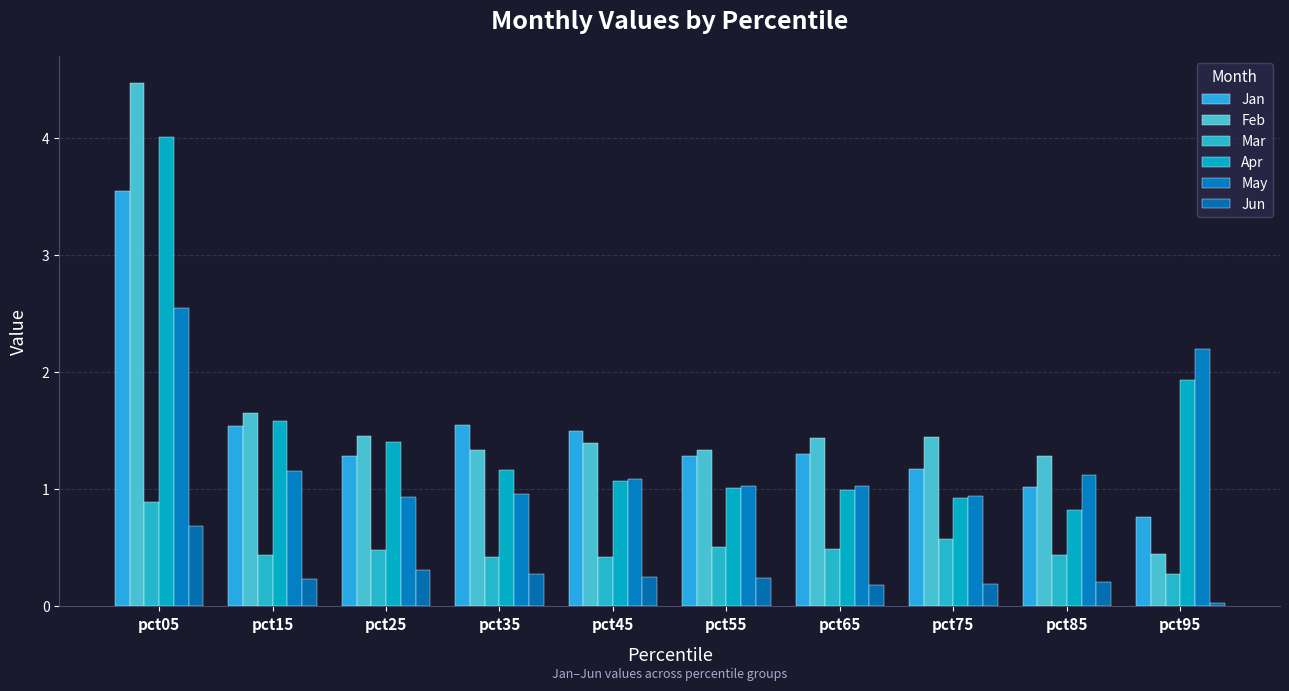

Which series has the largest total across all categories?

Feb